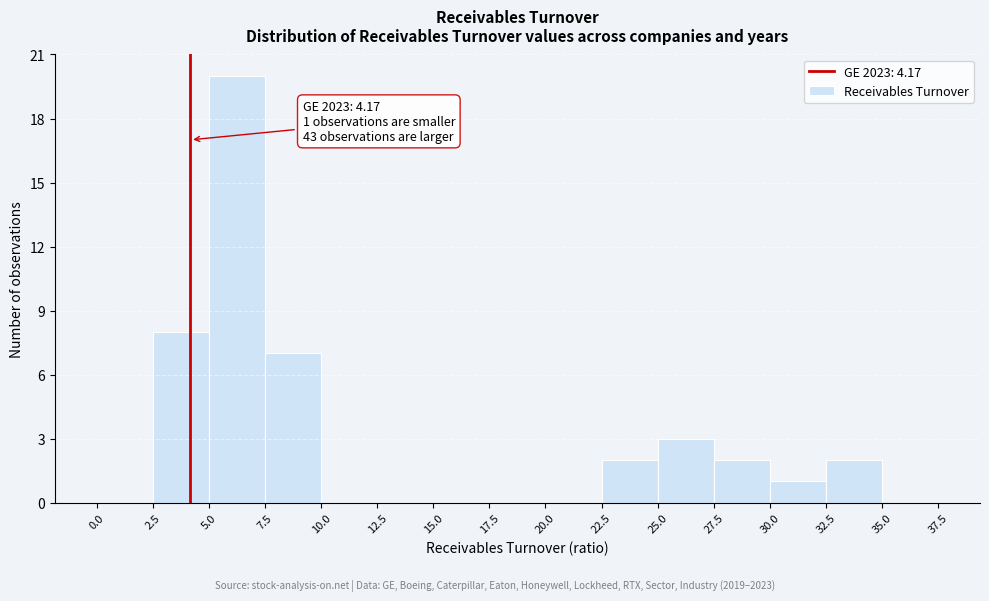

Which range on the x-axis has the tallest bar?

5.0 to 7.5